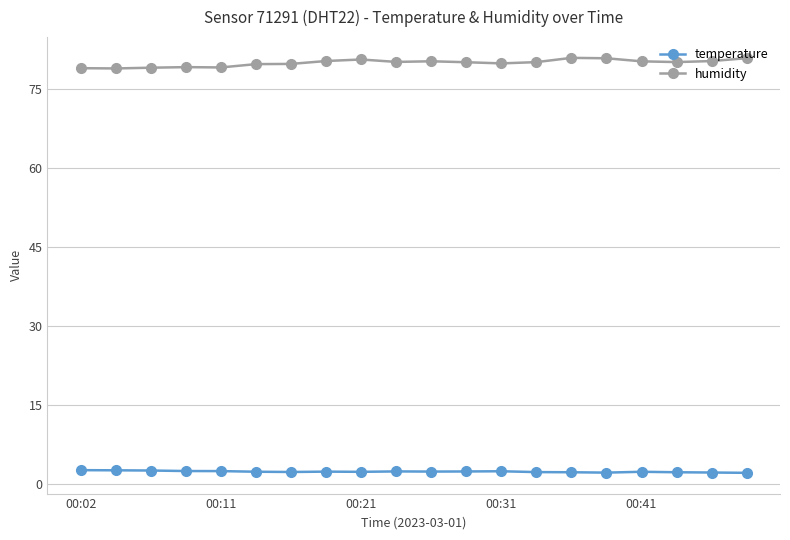

Which series has the largest range (max minus min)?

humidity